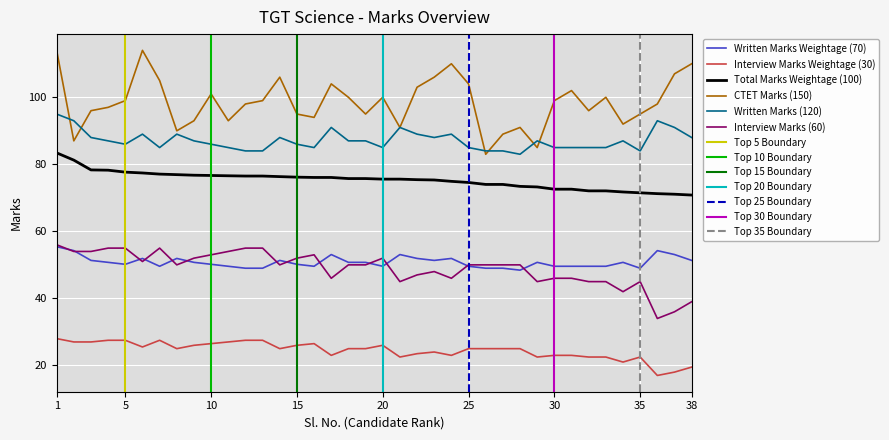

The Total Marks Weightage (100) series shows 77.7 at 5. True or false?

True